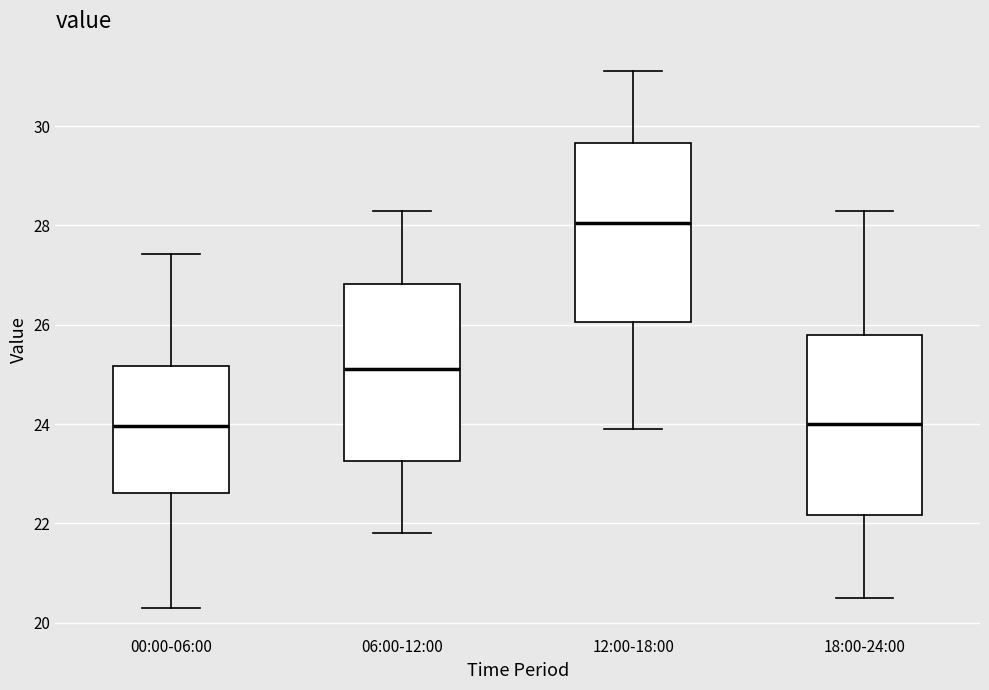

Where is the upper edge of the box for 00:00-06:00 on the y-axis? The values are not printed on the chart, so give them approximately, as read against the axis.

25.2